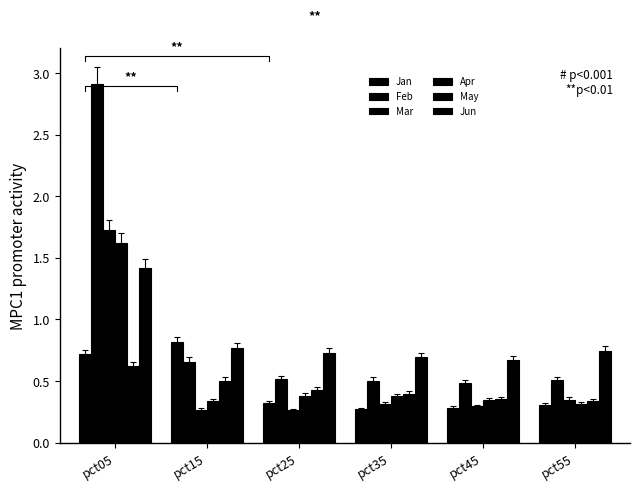

What is the approximate value of Jun at pct25?

0.7